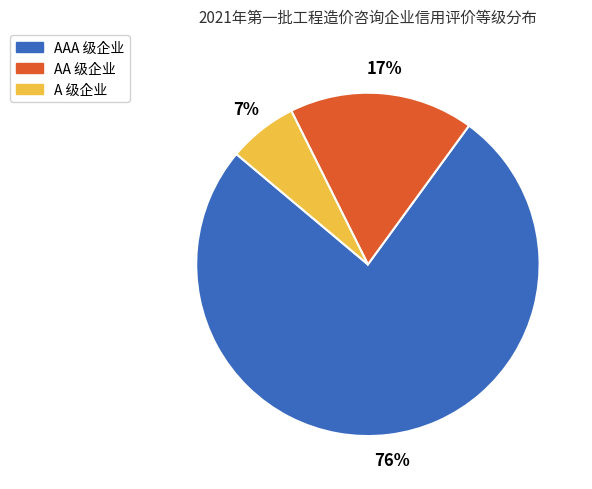

Is there any slice that represents more than half of the pie?

Yes